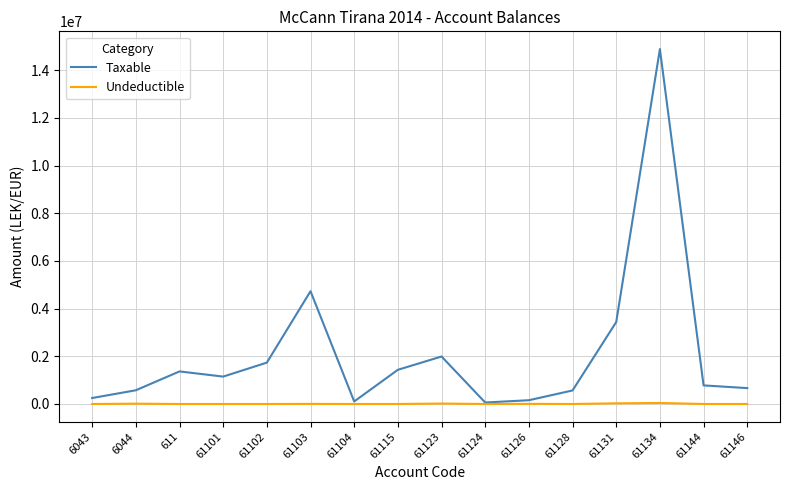

What is the difference between the maximum and second lowest values in the Taxable series?

14781959.8